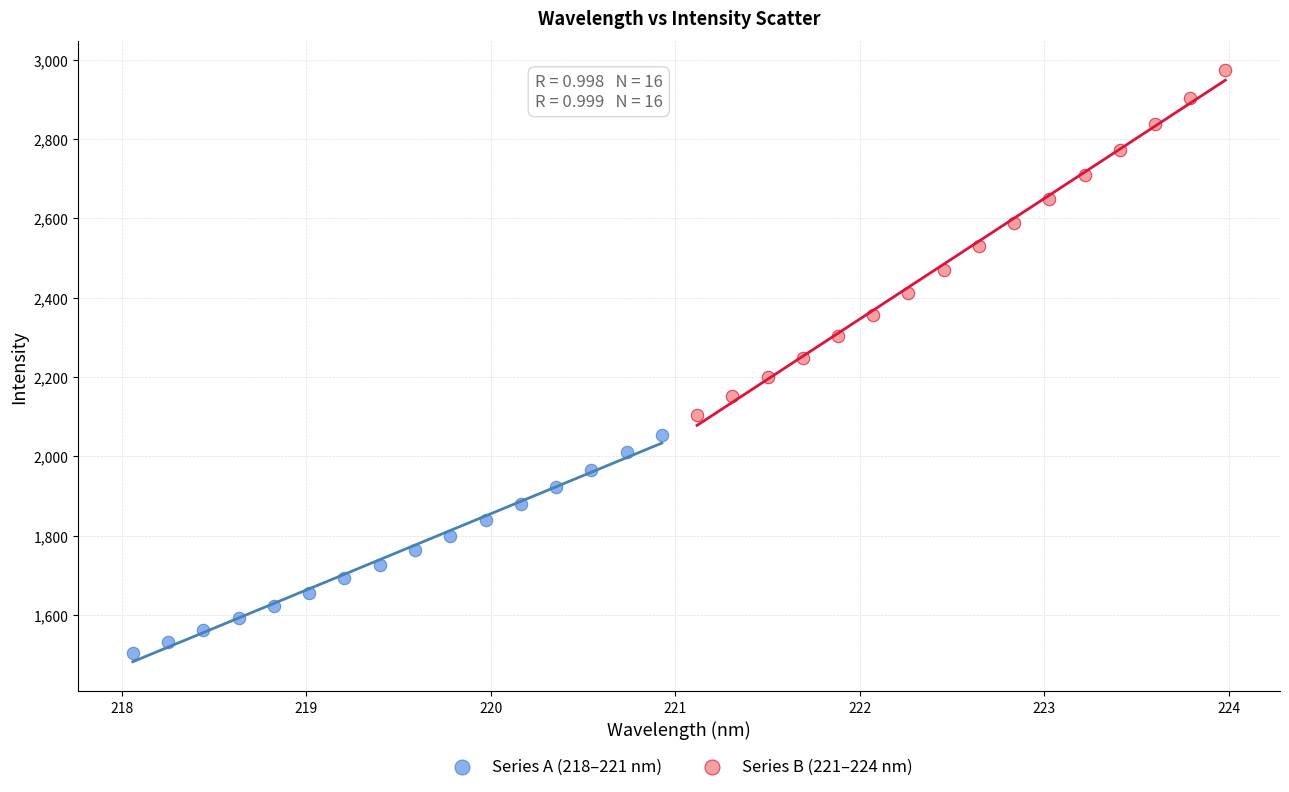

Which series has the widest spread of Y values?

Series B (221–224 nm)